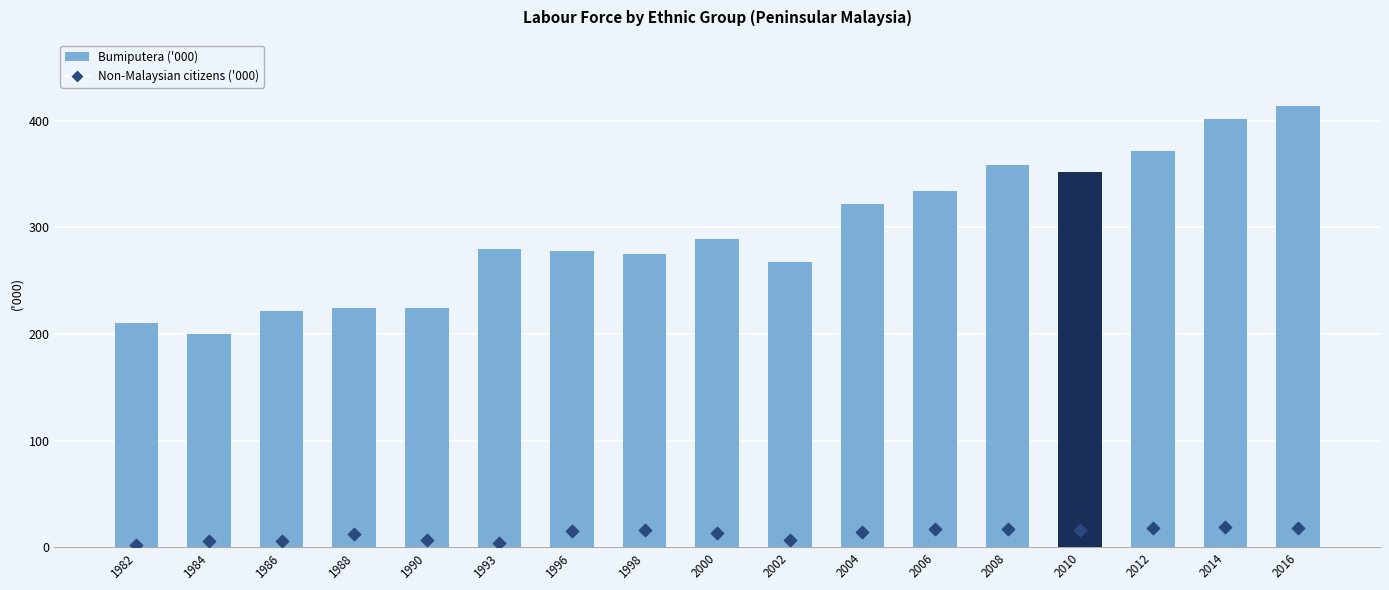

Which series reaches the maximum Y coordinate?

Bumiputera ('000)